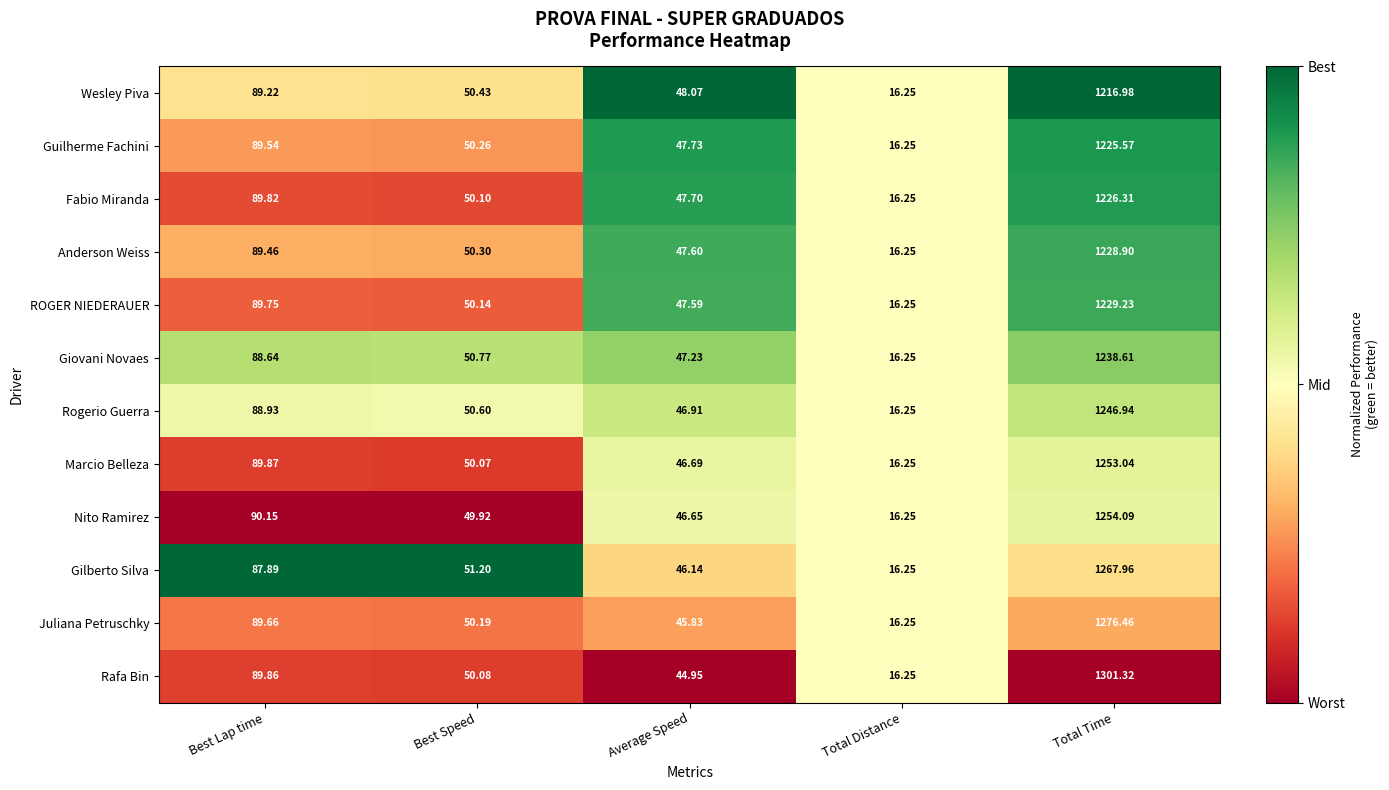

List the series in order of their peak value, lowest first.

Wesley Piva, Guilherme Fachini, Fabio Miranda, Anderson Weiss, ROGER NIEDERAUER, Giovani Novaes, Rogerio Guerra, Marcio Belleza, Nito Ramirez, Gilberto Silva, Juliana Petruschky, Rafa Bin